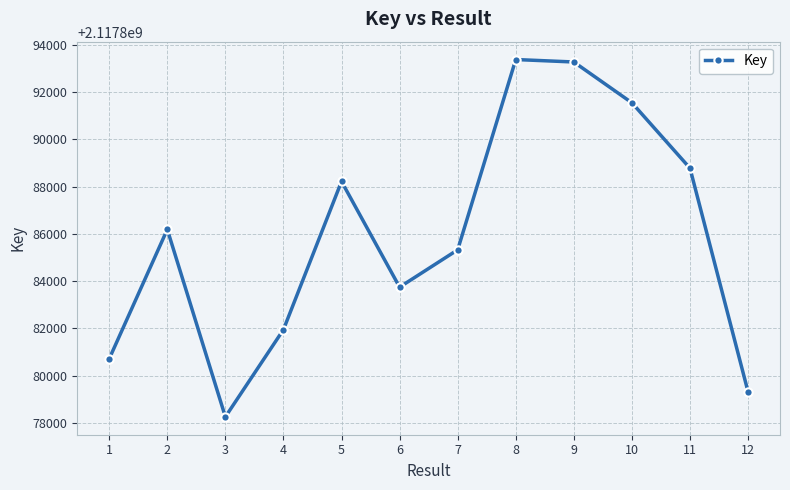

What is the minimum value shown in the chart?

2117878257